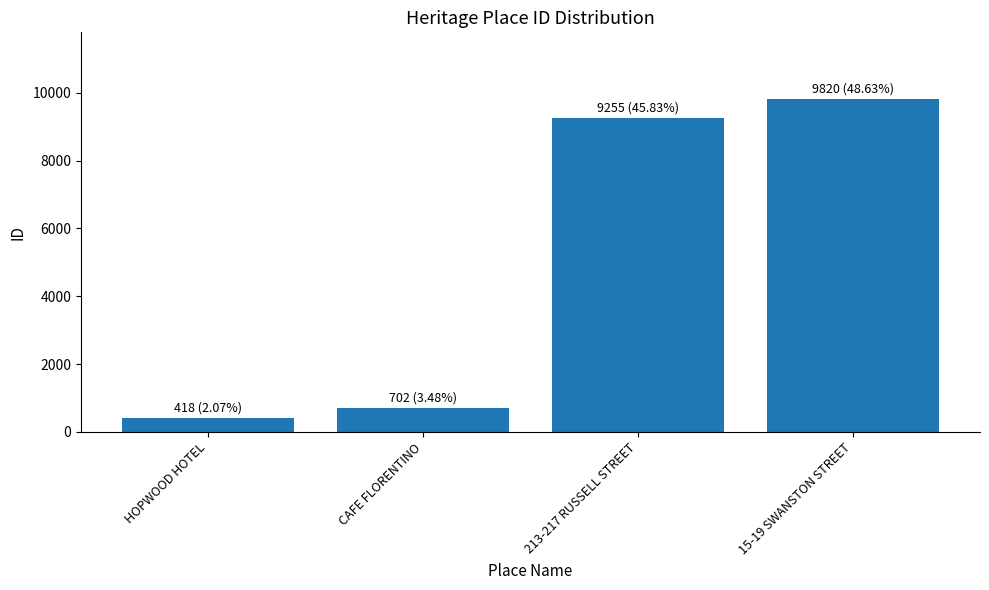

What is the difference between the maximum and minimum values?

9402